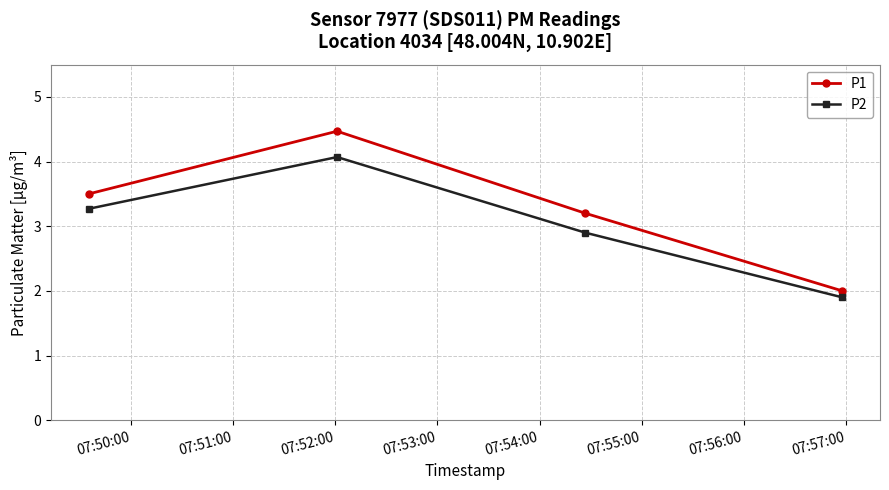

Reading right to left, transcribe all the data shown in this chart.

P1: 2.0	3.2	4.5	3.5
P2: 1.9	2.9	4.1	3.3